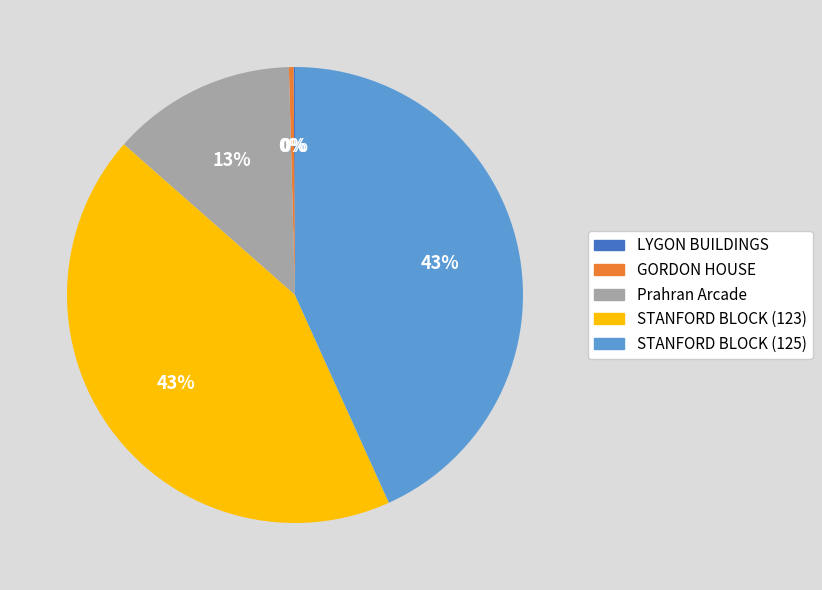

Does any single category account for the majority?

No